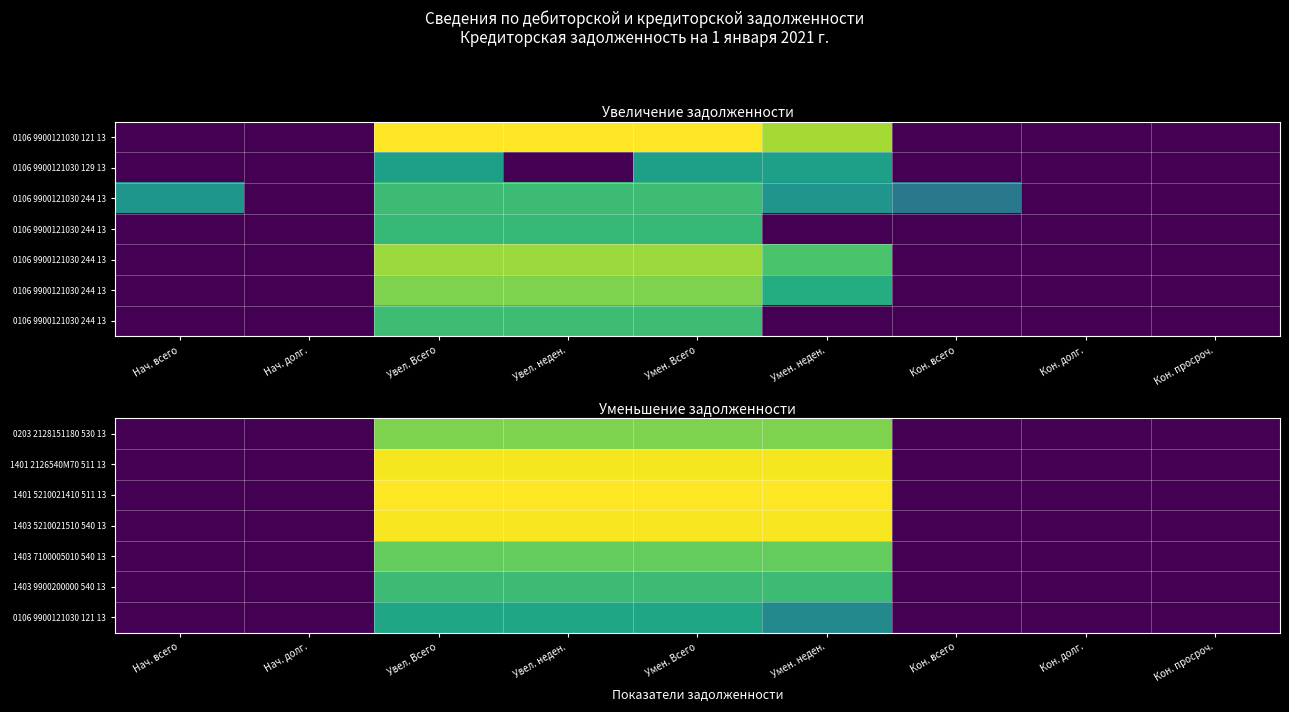

The value of 0203 2128151180 530 13 at Кон. просроч. is 0.0. True or false?

True